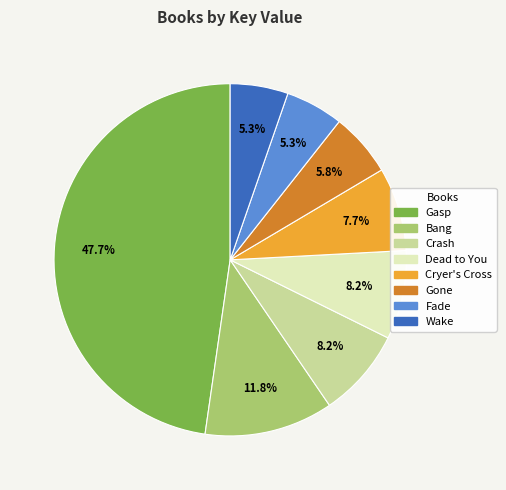

How many segments does this pie chart have?

8